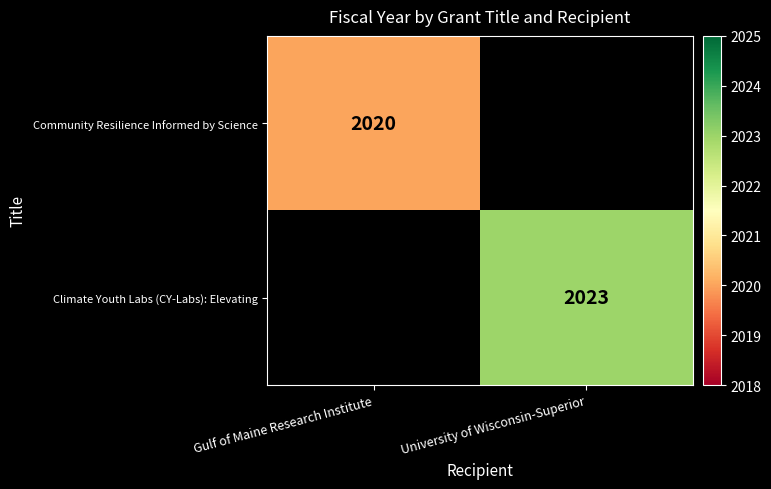

At how many categories does at least one series exceed 2021?

1